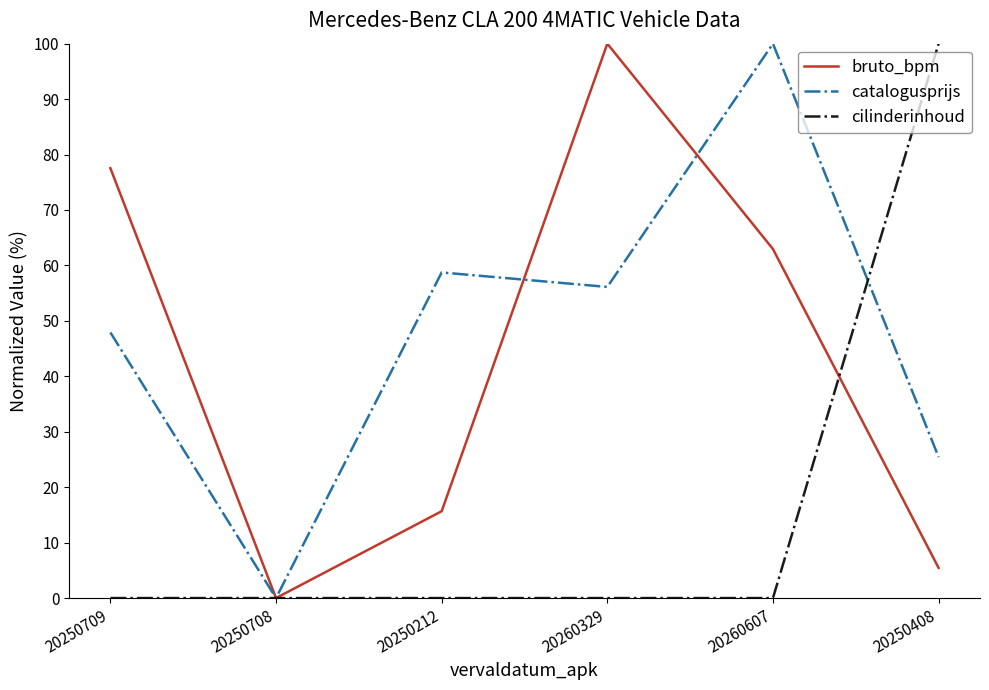

At how many categories does at least one series exceed 20?

5